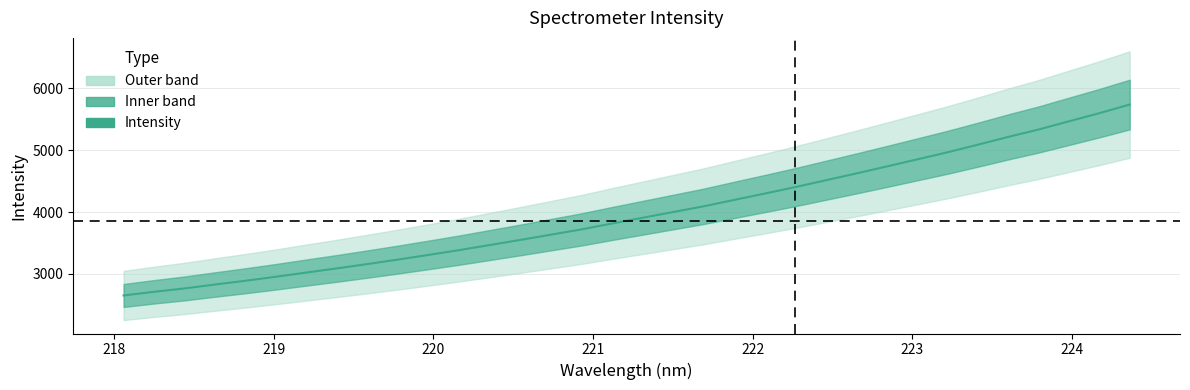

What is the minimum value shown in the chart?

2650.8